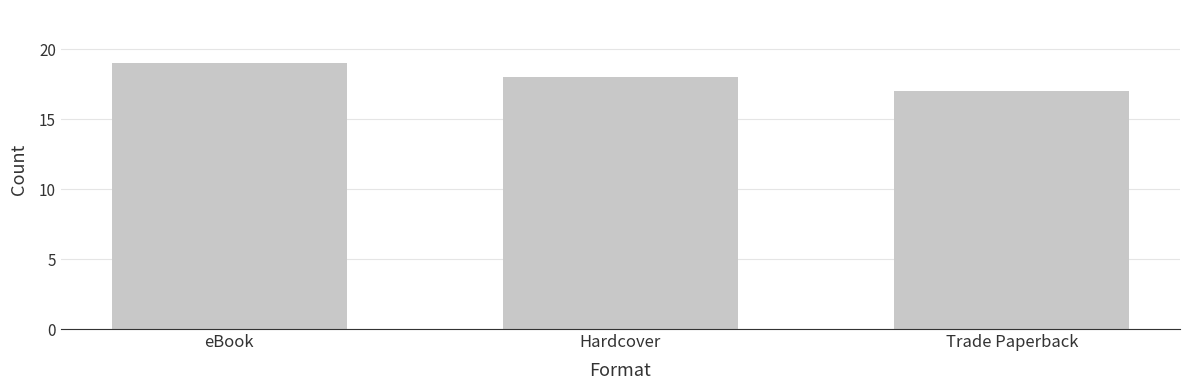

Count the values in the range 17 to 19.

3